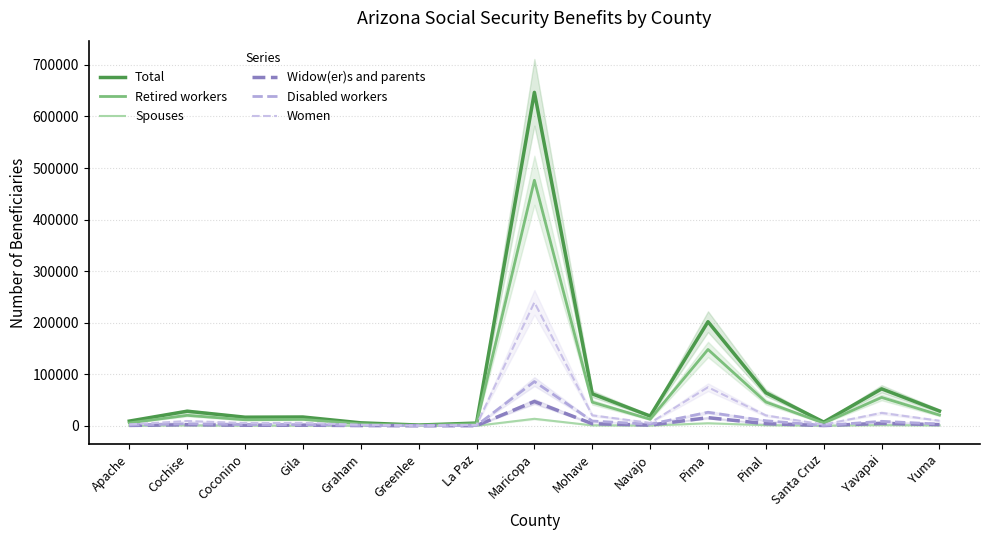

True or false: Widow(er)s and parents and Total intersect in this chart.

False